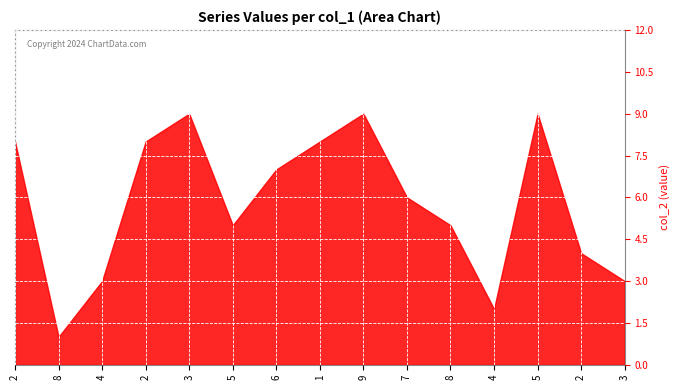

At which label does col_8 first exceed 6?

2